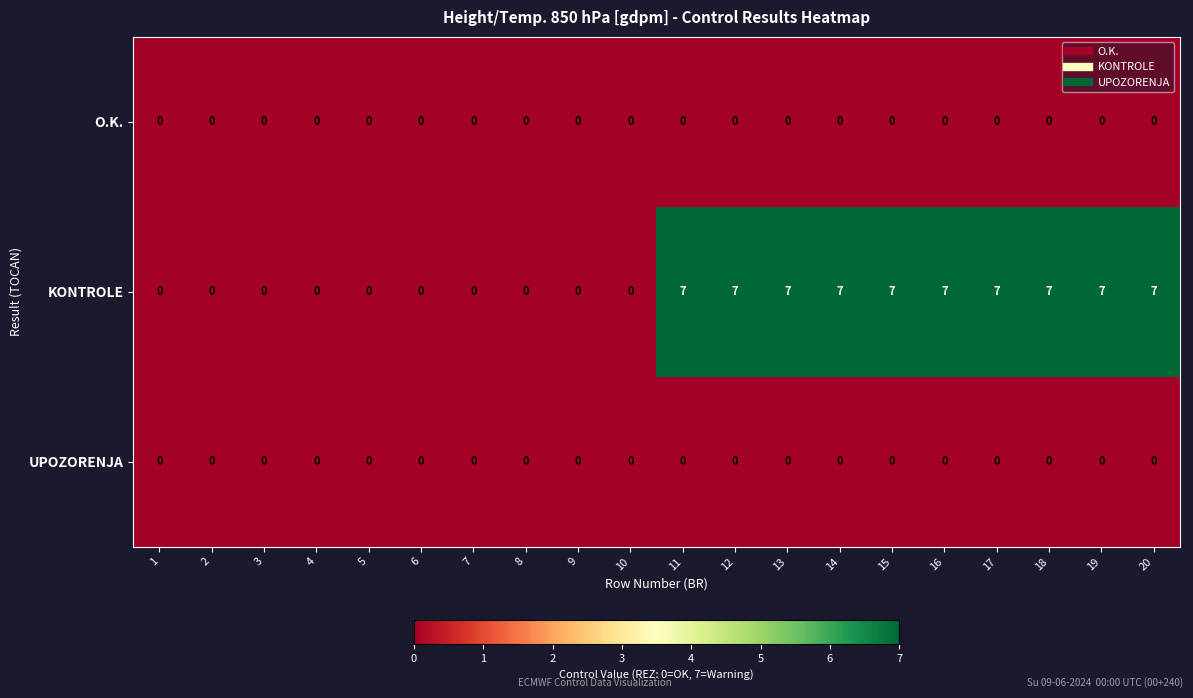

Which series has the largest range (max minus min)?

KONTROLE